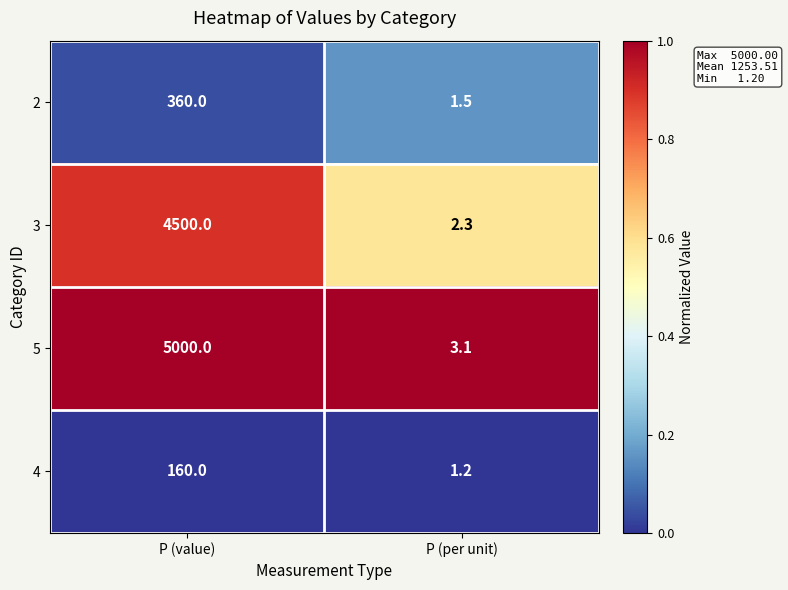

Which label corresponds to the largest value in the chart?

P (value)